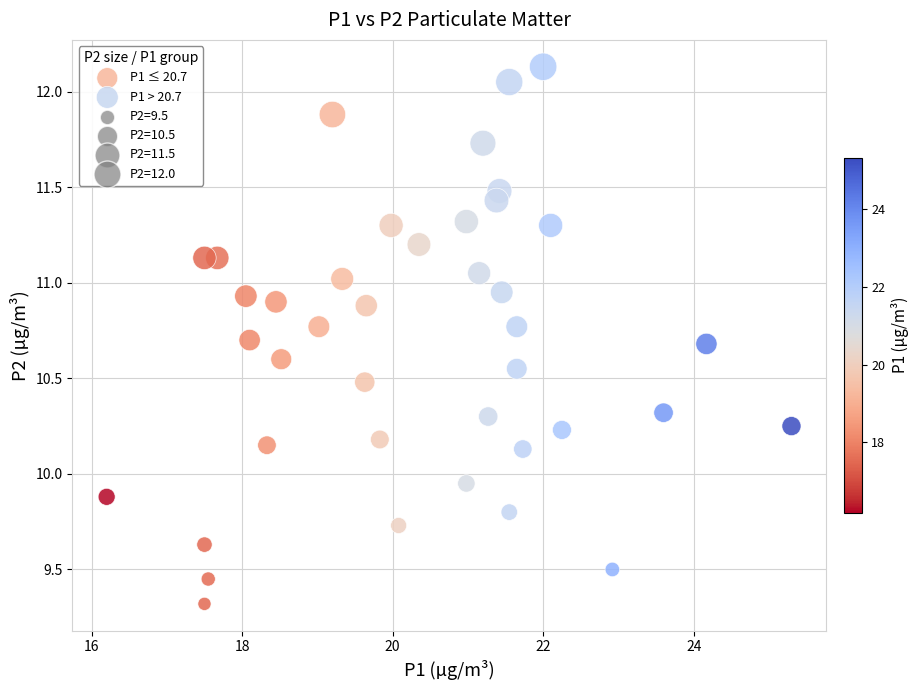

Which series contains the highest Y value?

P1 > 20.7